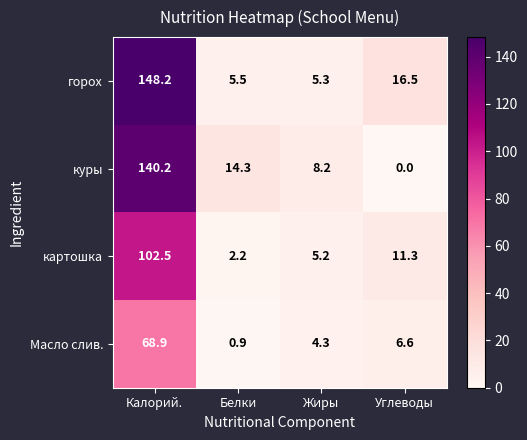

Reading left to right, extract all data points from this chart.

горох: Калорий.=148.2	Белки=5.5	Жиры=5.3	Углеводы=16.5
куры: Калорий.=140.2	Белки=14.3	Жиры=8.2	Углеводы=0.0
картошка: Калорий.=102.5	Белки=2.2	Жиры=5.2	Углеводы=11.3
Масло слив.: Калорий.=68.9	Белки=0.9	Жиры=4.3	Углеводы=6.6